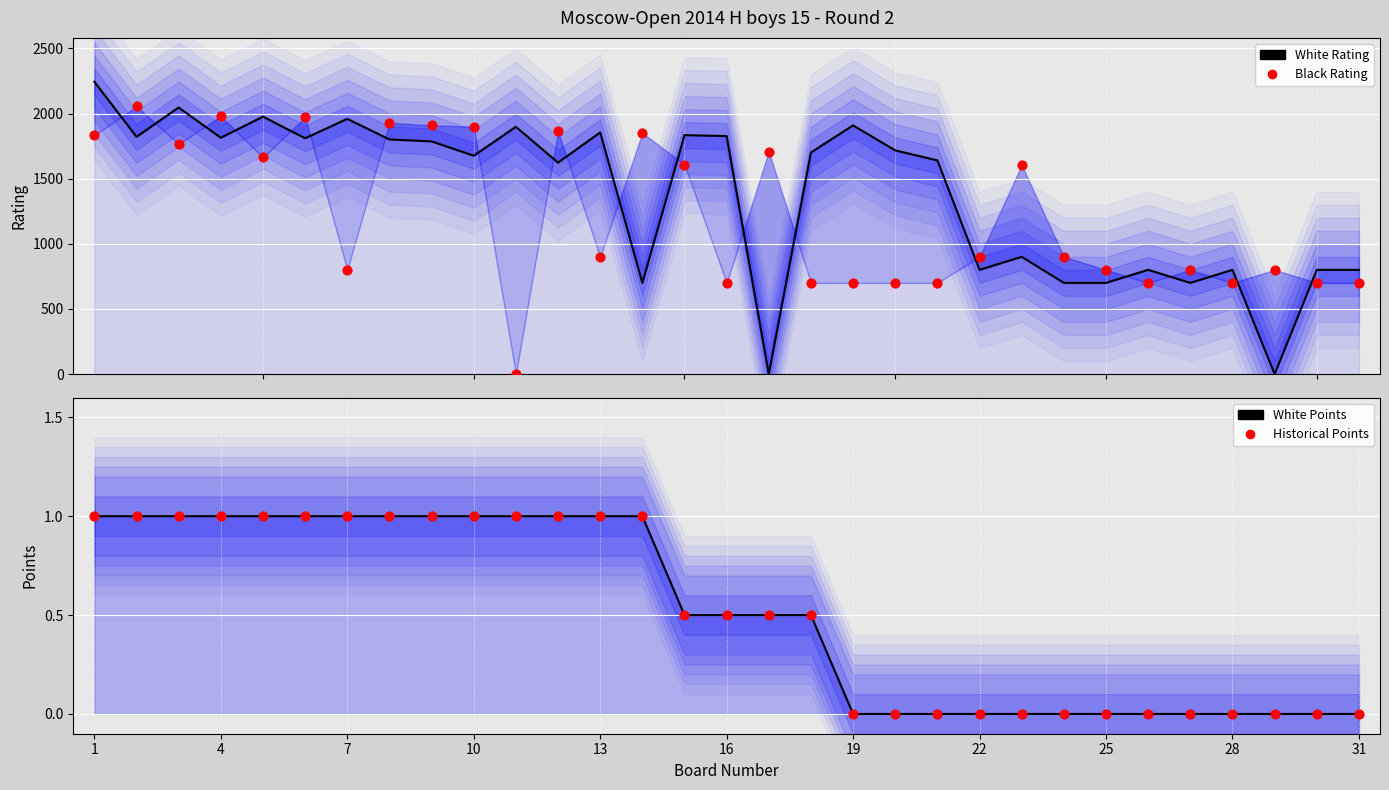

Which series has the largest Y range (max minus min)?

White Rating (line)